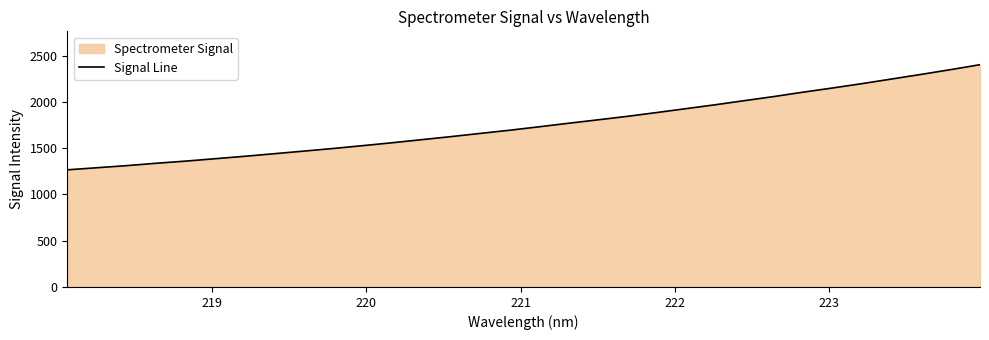

What is the minimum value shown in the chart?

1265.9